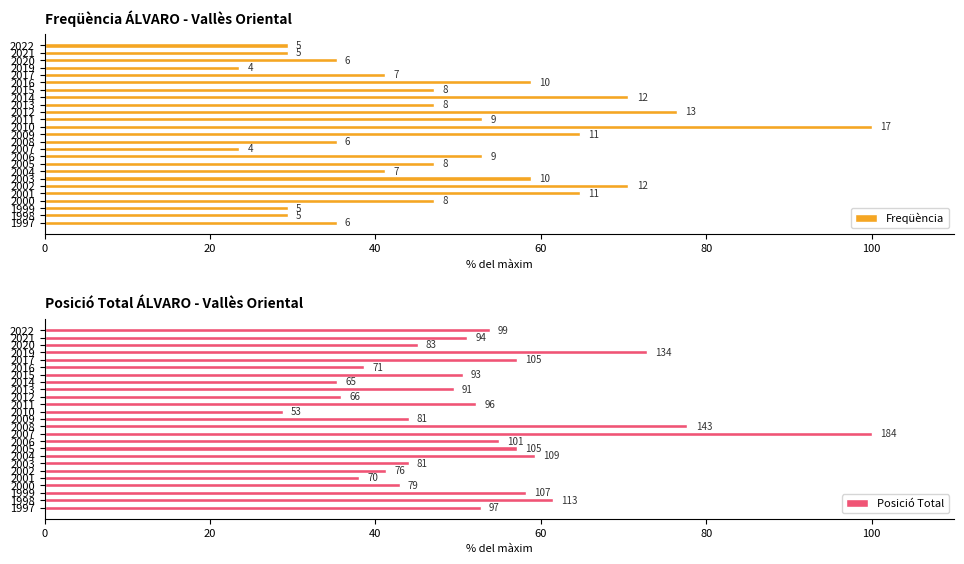

Are the bars grouped side by side (vs. stacked)?

Yes